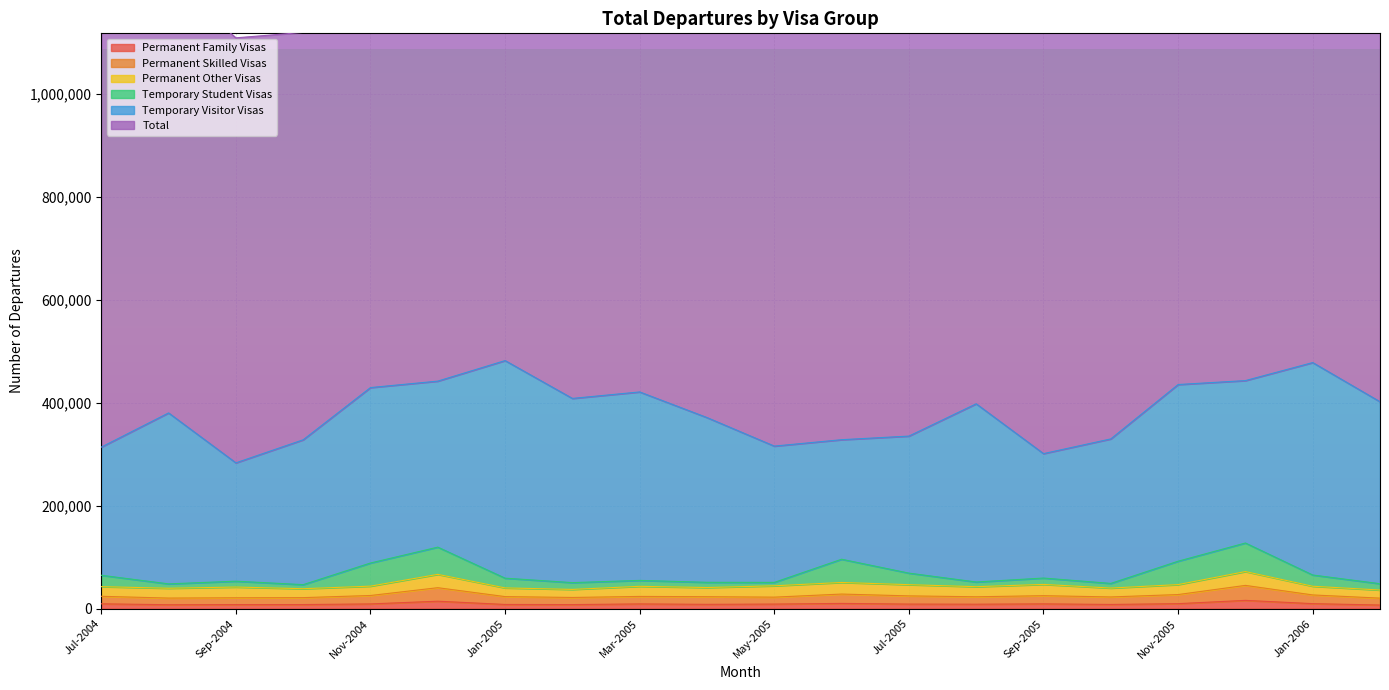

What is the difference between the maximum and minimum values in the Permanent Family Visas series?

9040